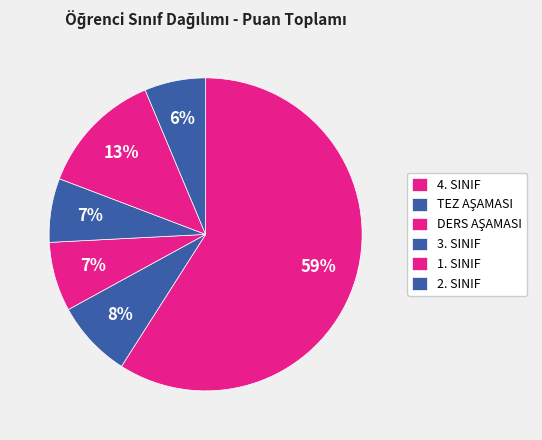

To the nearest percent, what percentage of the pie is 3. SINIF?

7%